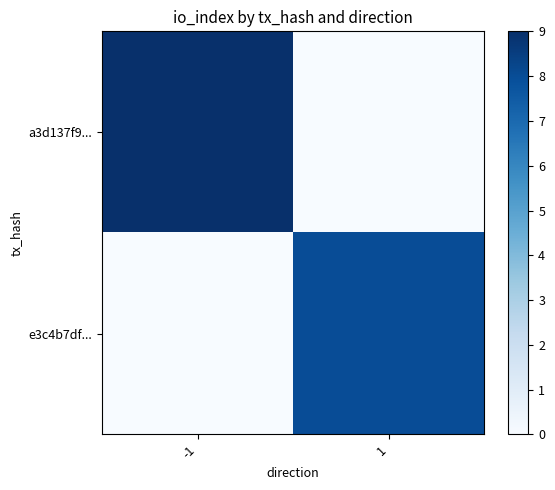

Reading left to right, transcribe all the data shown in this chart.

a3d137f9...: -1=9	1=0
e3c4b7df...: -1=0	1=8